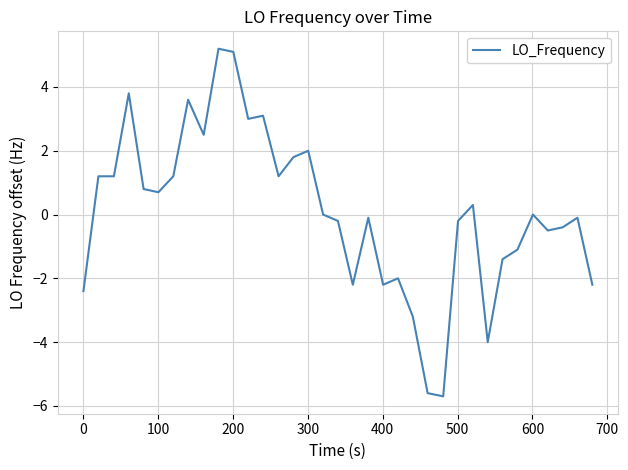

What is the maximum value shown in the chart?

5.2